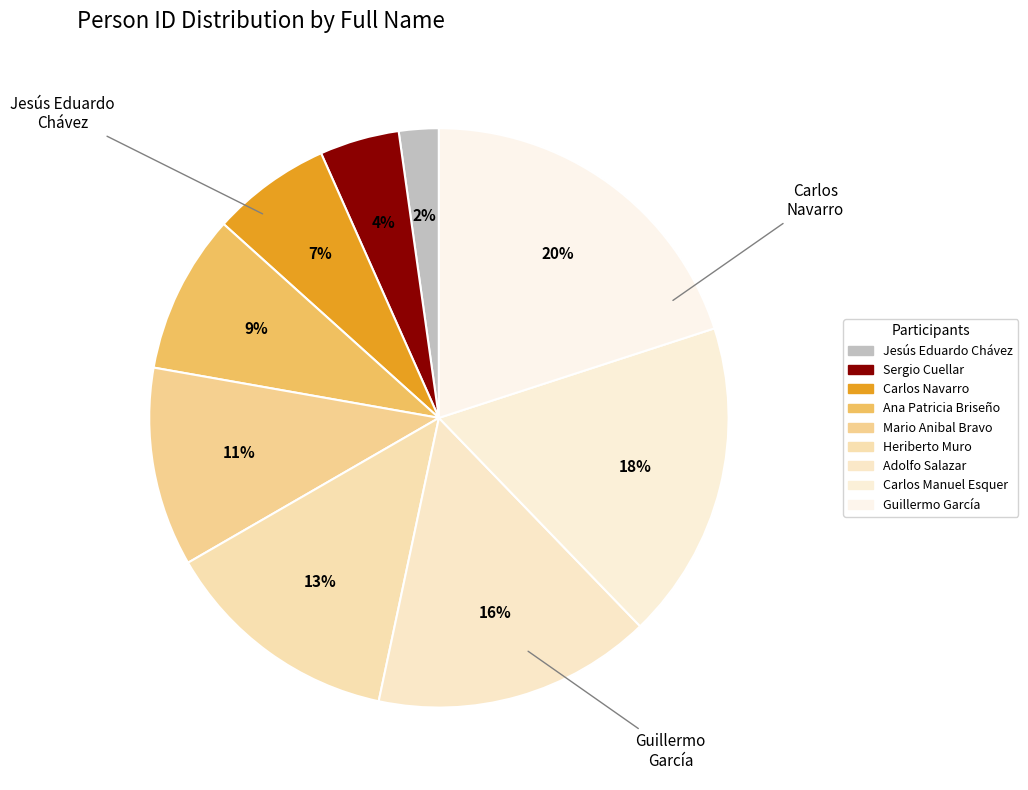

Which slice is the smallest?

Jesús Eduardo Chávez